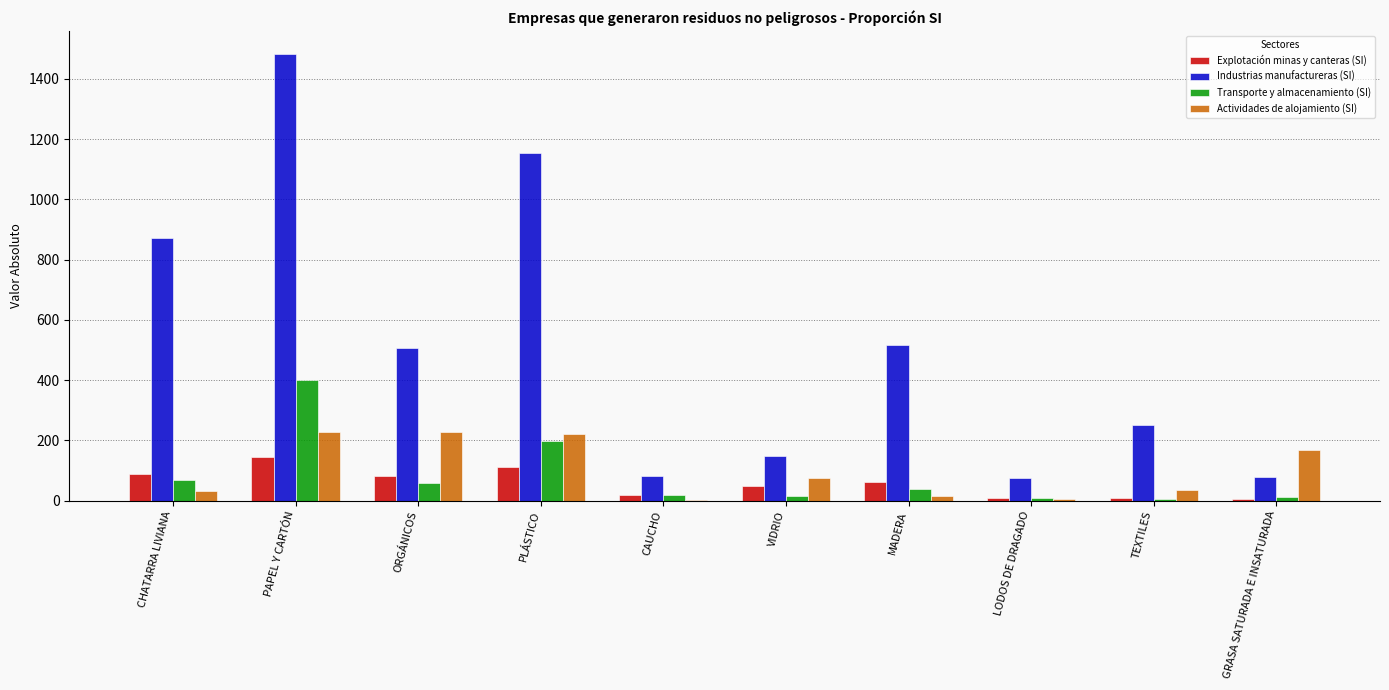

Are the bars grouped side by side (vs. stacked)?

Yes